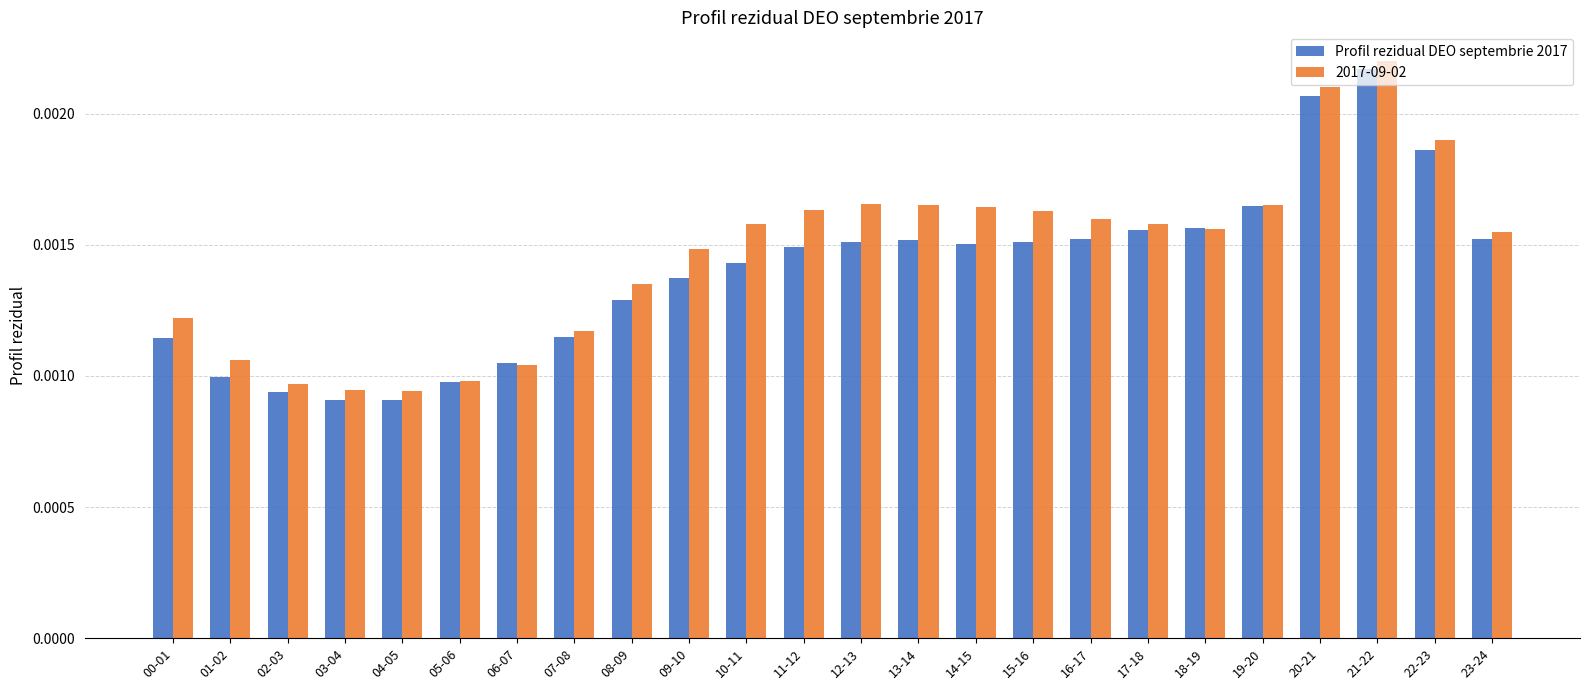

Count the 2017-09-02 values in the range 0 to 1.

24